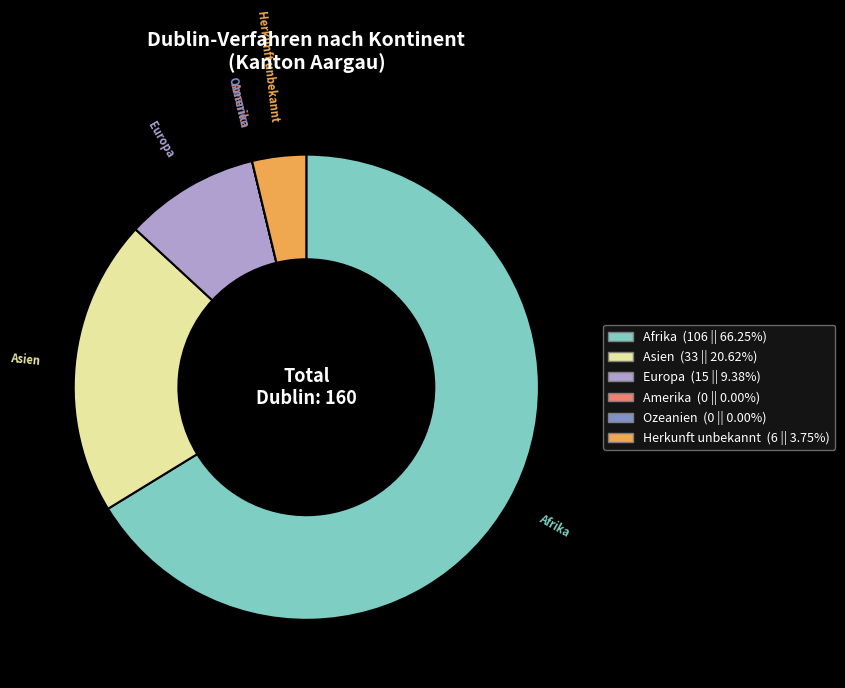

Which slice is the largest?

Afrika